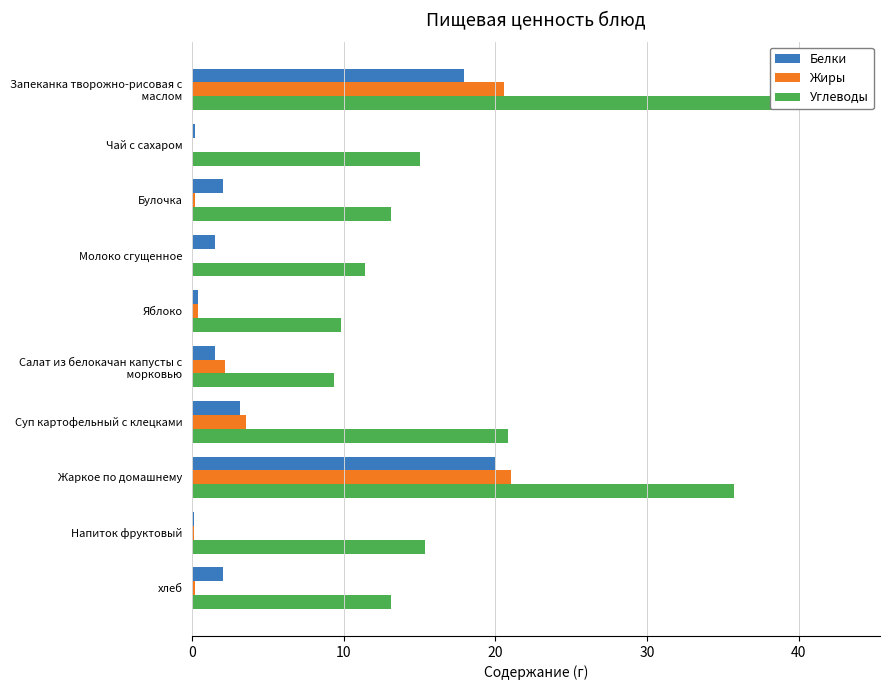

Count the number of data series in this chart.

3